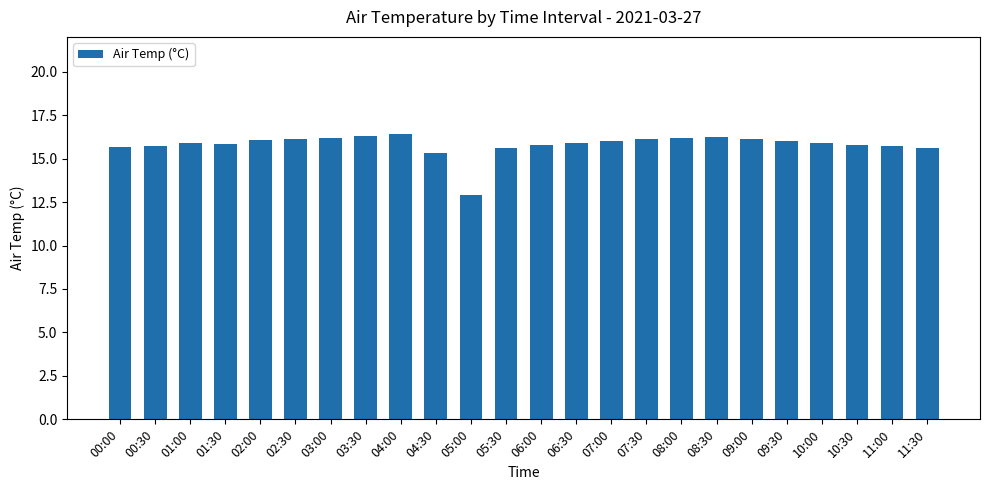

Approximately how many times larger is the value at 03:00 compared to 07:30?

1.0